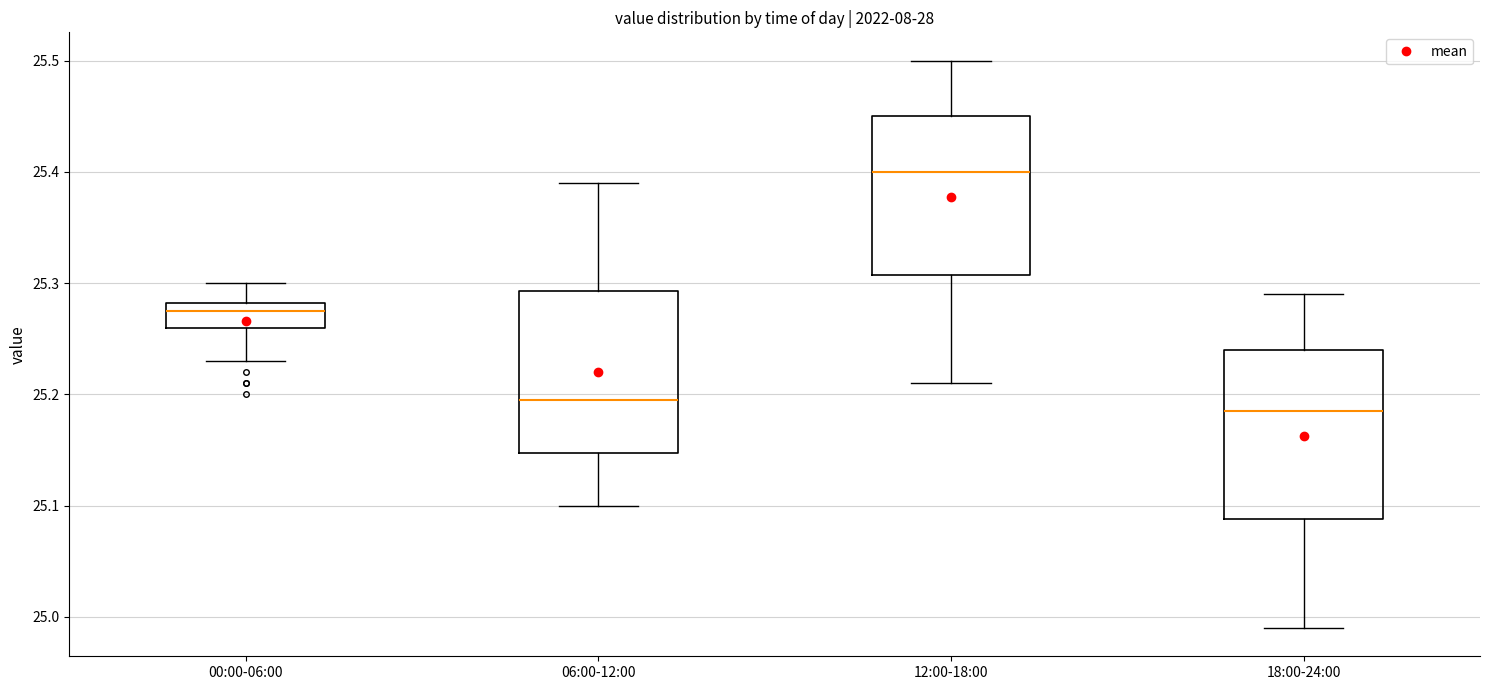

Reading left to right, read every box against the y-axis: the position of its median line, the range the box covers, and the ends of its whiskers. The values are not printed on the chart, so give them approximately, as read against the axis.

00:00-06:00: median 25.28 (just below the box's upper edge), box 25.26 to 25.28, whiskers 25.23 to 25.30
06:00-12:00: median 25.20, box 25.15 to 25.29, whiskers 25.10 to 25.39
12:00-18:00: median 25.40, box 25.31 to 25.45, whiskers 25.21 to 25.50
18:00-24:00: median 25.19, box 25.09 to 25.24, whiskers 24.99 to 25.29